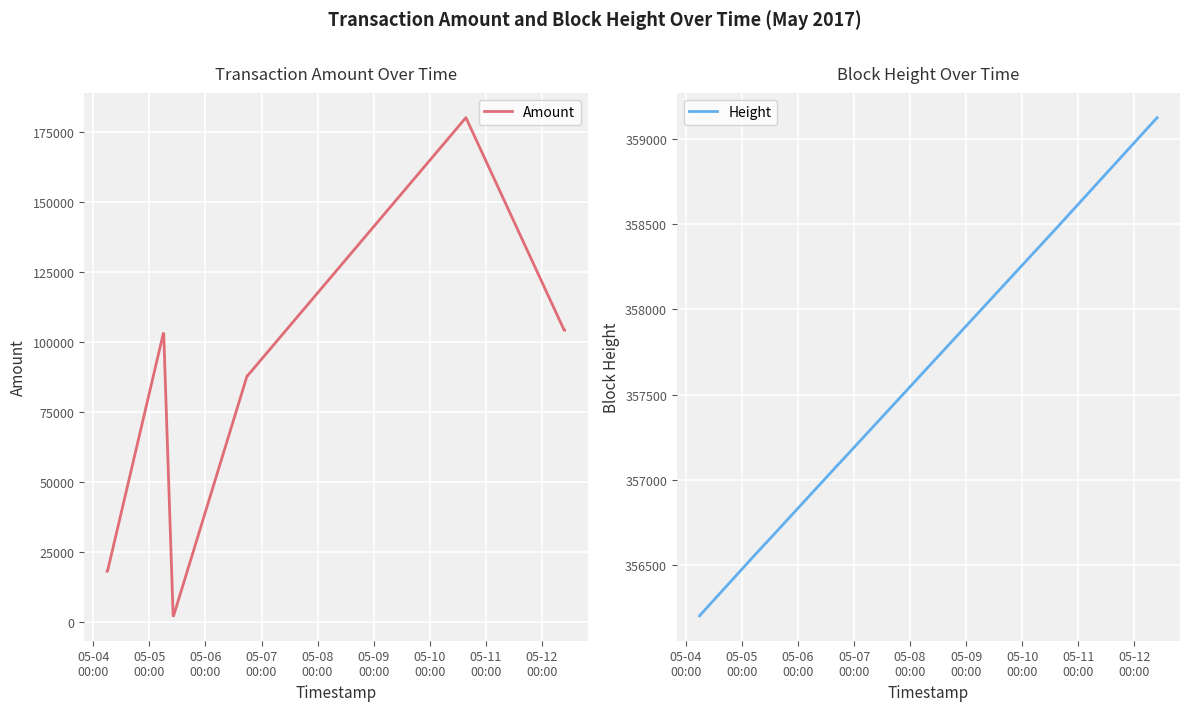

How many lines are shown in the chart?

2